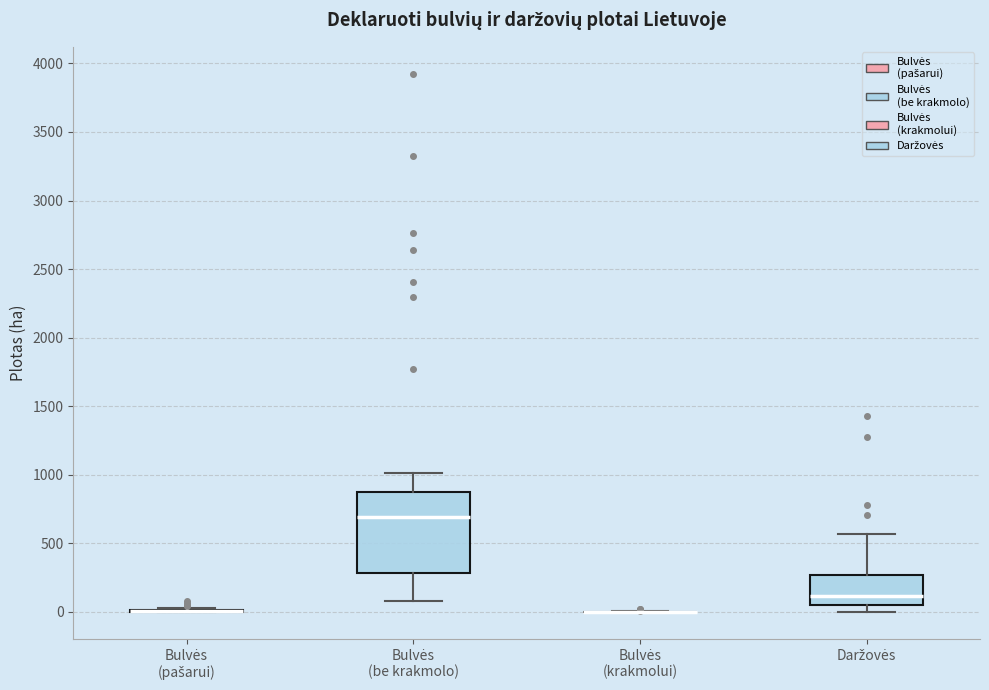

Which box is the tallest, from its lower edge to its upper edge?

Bulvės (be krakmolo)